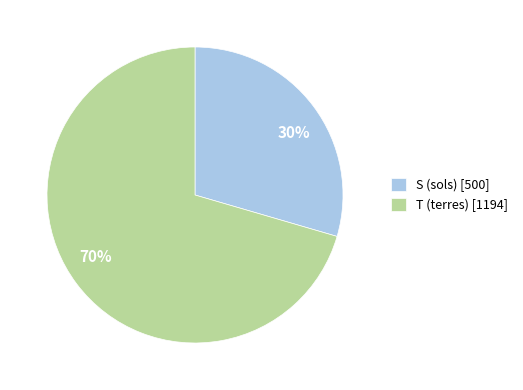

To the nearest percent, what is the average slice percentage?

50%